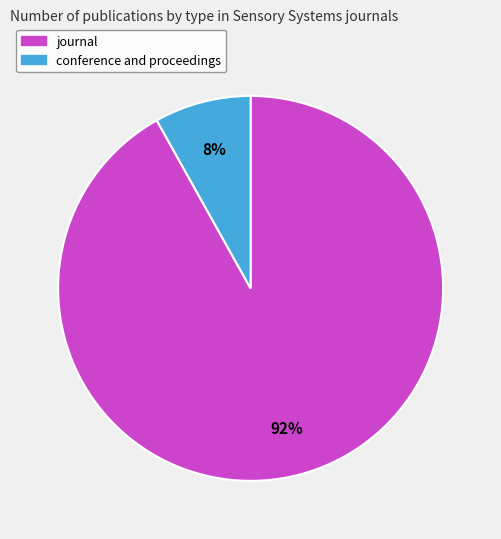

Which has a higher value, journal or conference and proceedings?

journal